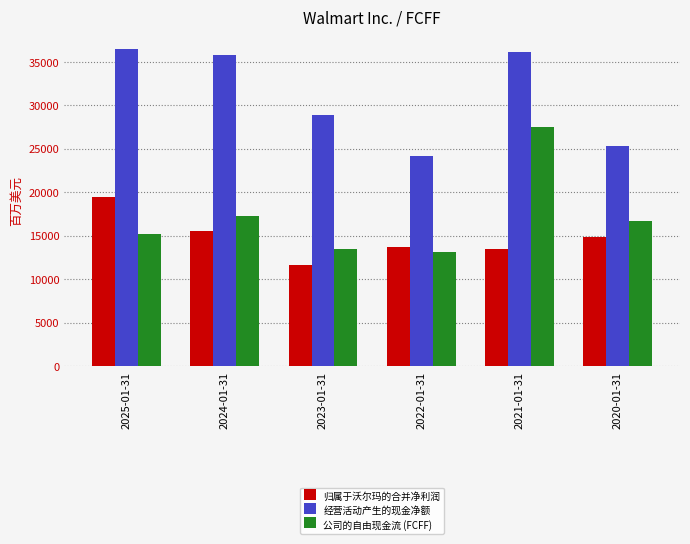

Reading left to right, extract all data points from this chart.

归属于沃尔玛的合并净利润: 19436	15511	11680	13673	13510	14881
经营活动产生的现金净额: 36443	35726	28841	24181	36074	25255
公司的自由现金流 (FCFF): 15190	17247	13516	13138	27503	16734